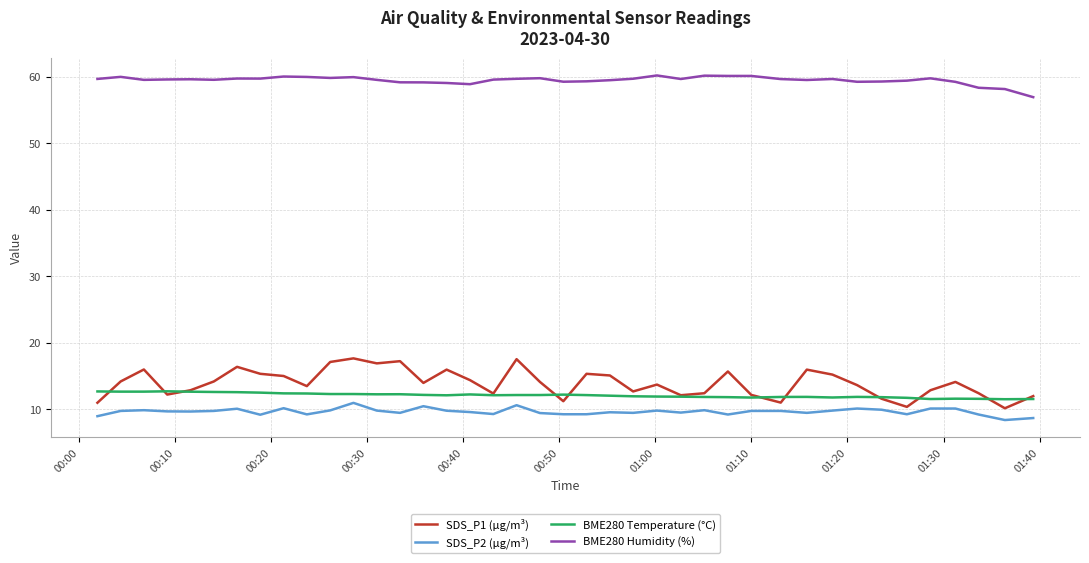

What is the difference between the maximum and minimum values in the BME280 Humidity (%) series?

3.3